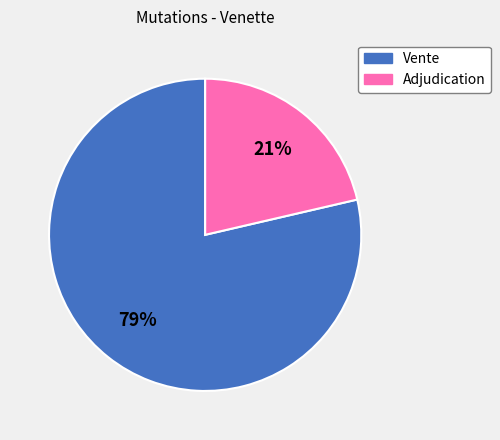

The Adjudication slice represents 15% of the pie. True or false?

False